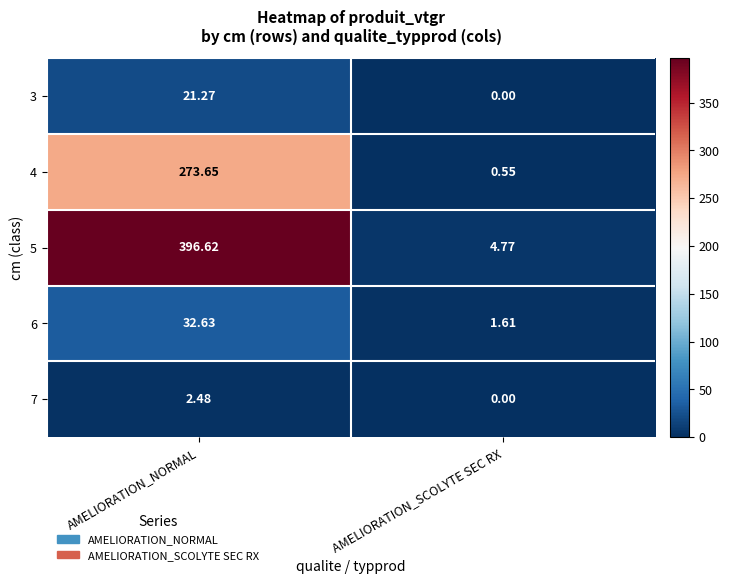

At which label does 6 reach its peak?

AMELIORATION_NORMAL